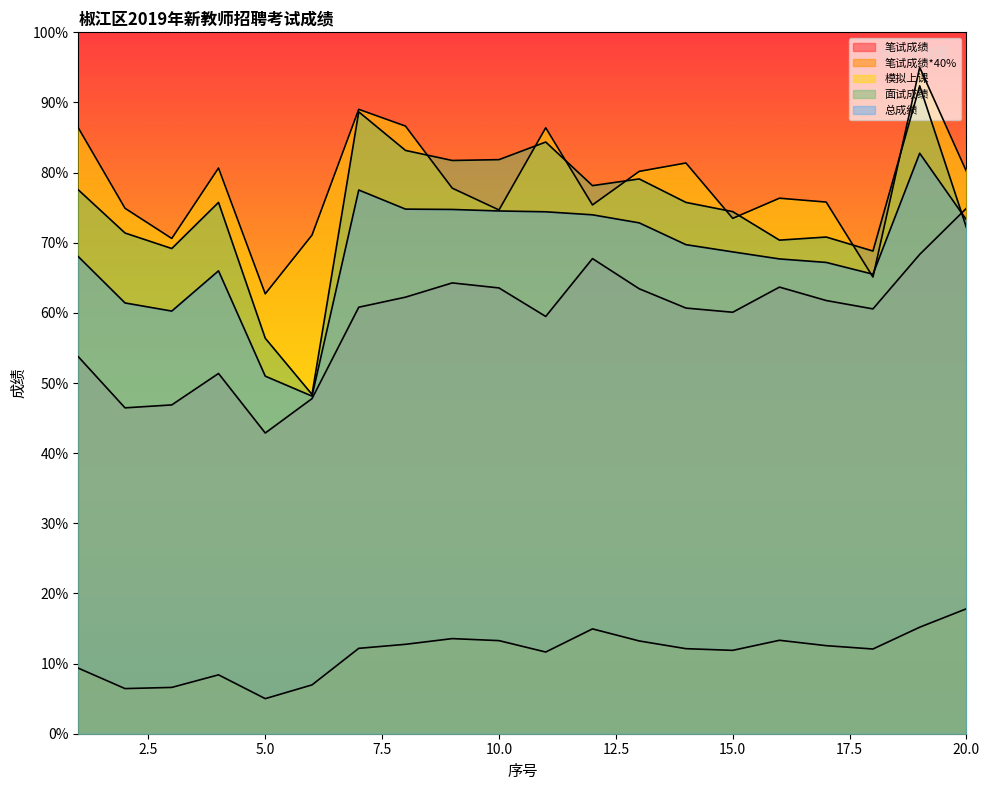

Rank the series by their maximum value, from lowest to highest.

笔试成绩*40%, 笔试成绩, 总成绩, 面试成绩, 模拟上课